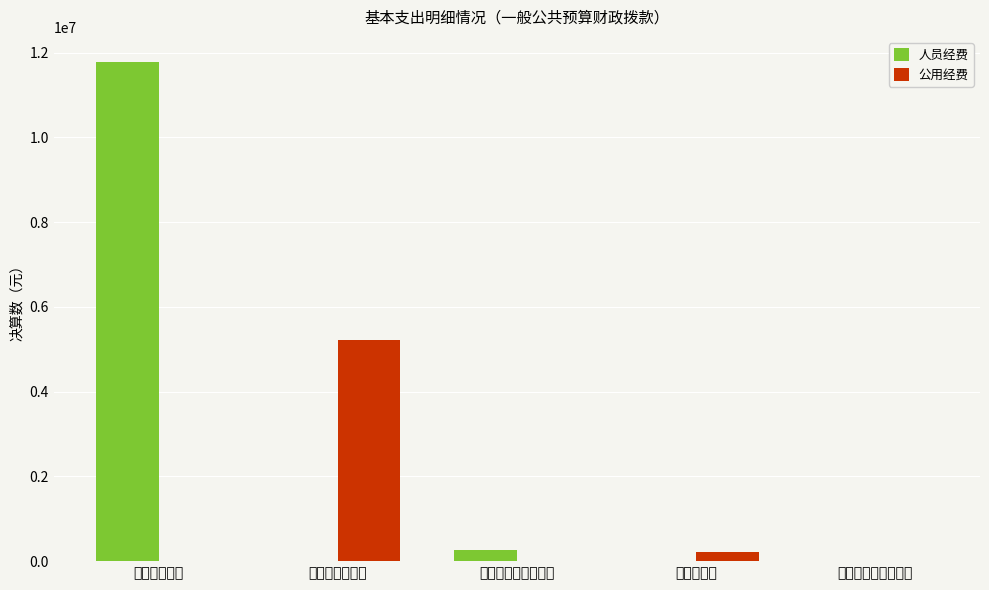

Reading right to left, list all the values displayed in this chart.

人员经费: 债务利息及费用支出=0.0	资本性支出=0.0	对个人和家庭的补助=272696.8	商品和服务支出=0.0	工资福利支出=11781057.1
公用经费: 债务利息及费用支出=0.0	资本性支出=210760.0	对个人和家庭的补助=0.0	商品和服务支出=5209199.8	工资福利支出=0.0